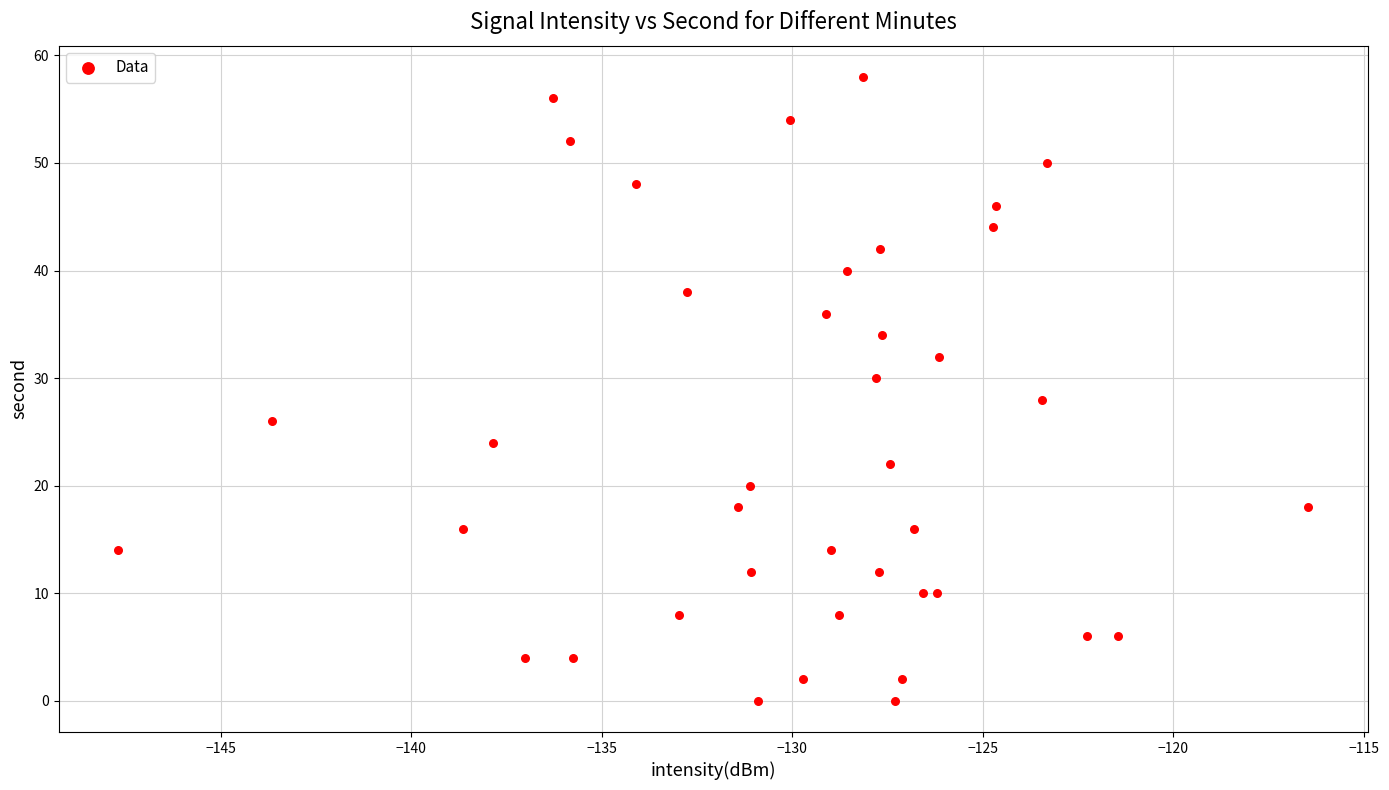

What is the range of Y values (max minus min)?

58